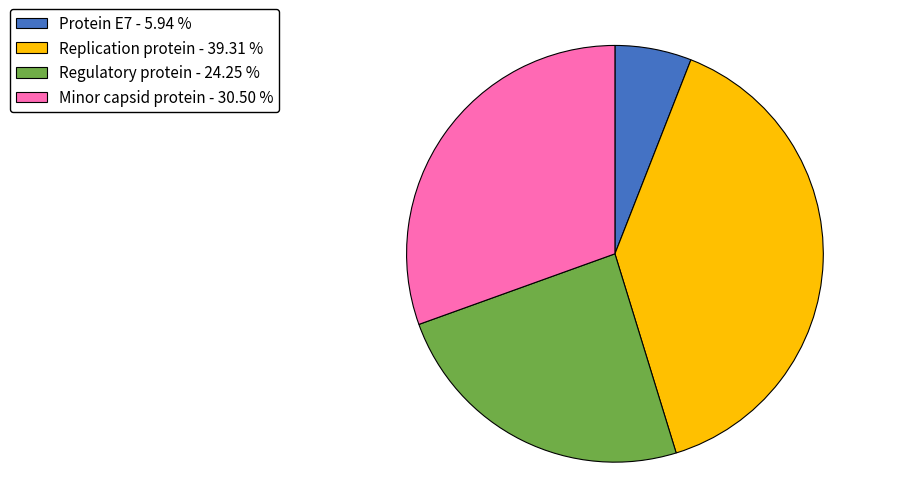

Is there a majority slice in this chart?

No